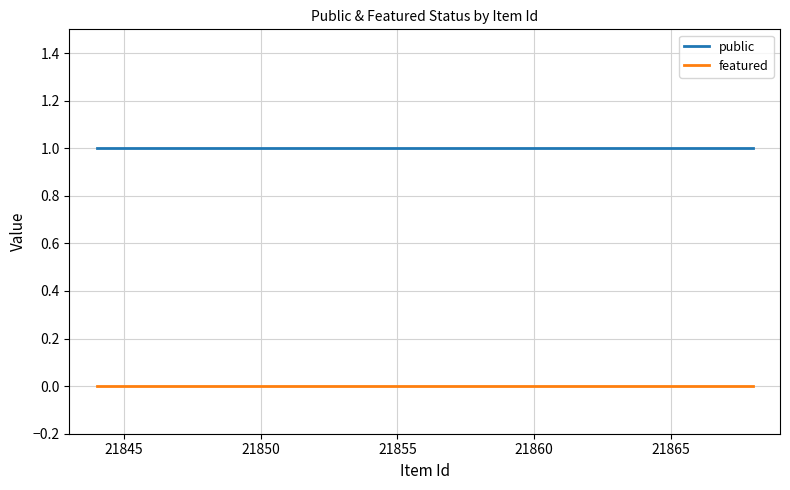

Rank the series by their maximum value, from highest to lowest.

public, featured